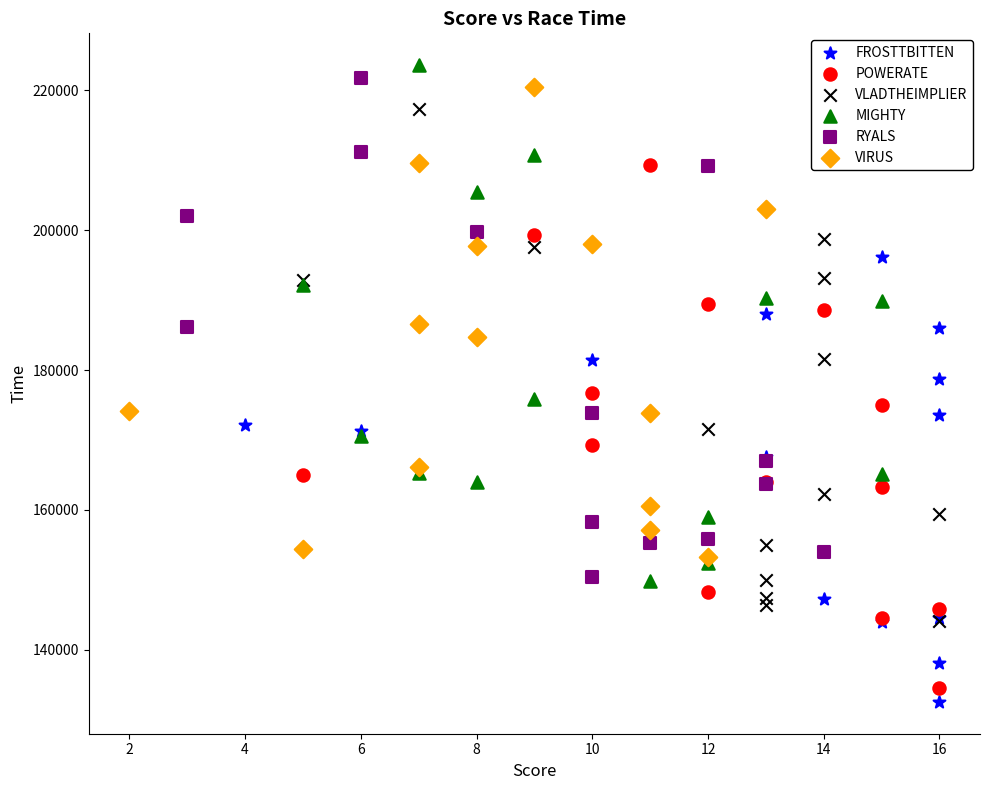

What are all the series names shown in the legend?

FROSTTBITTEN, POWERATE, VLADTHEIMPLIER, MIGHTY, RYALS, VIRUS